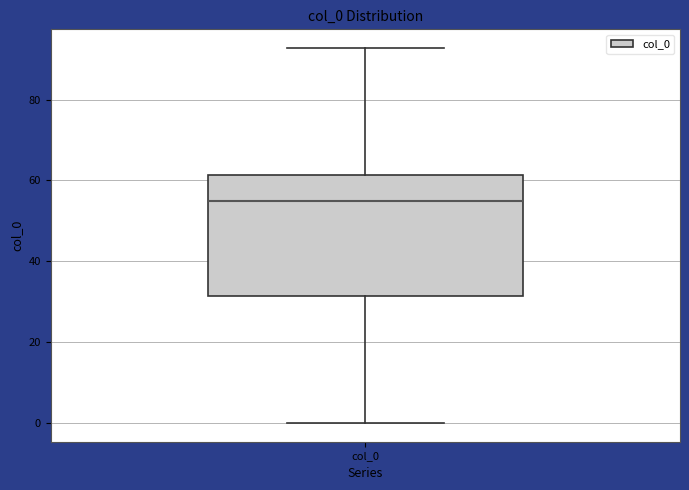

Read this box plot against the y-axis: the position of the median line, the range covered by the box, and the ends of both whiskers. The values are not printed on the chart, so give them approximately, as read against the axis.

median 56, box 32 to 62, whiskers 0 to 92